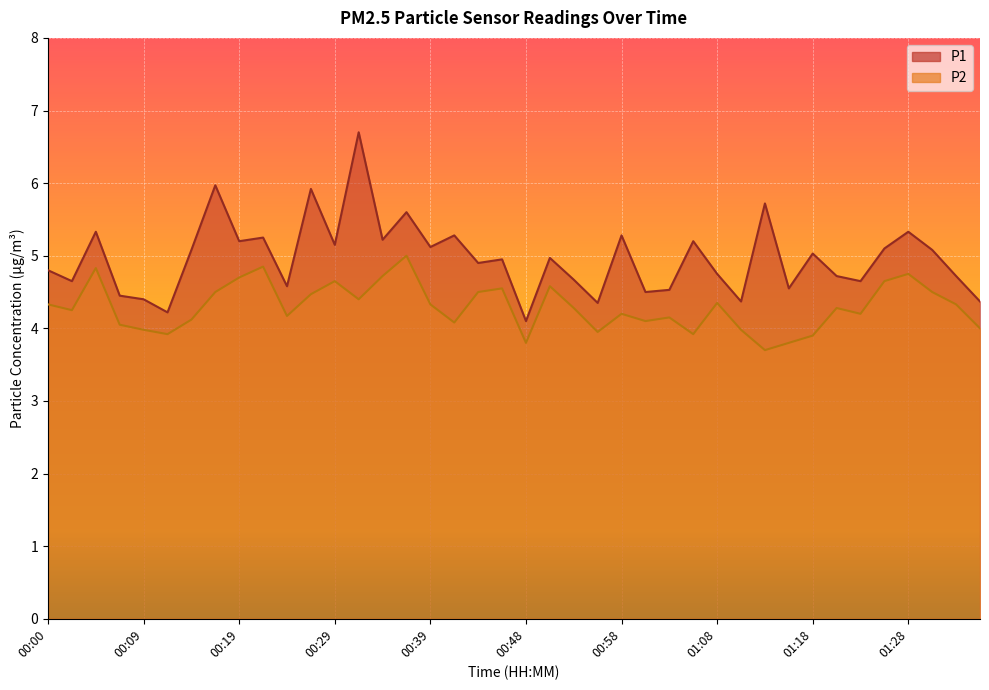

True or false: P2 and P1 intersect in this chart.

False